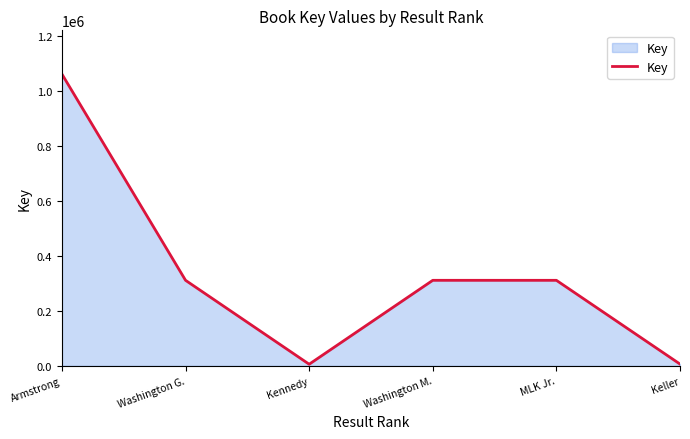

Where is the first local minimum?

Kennedy